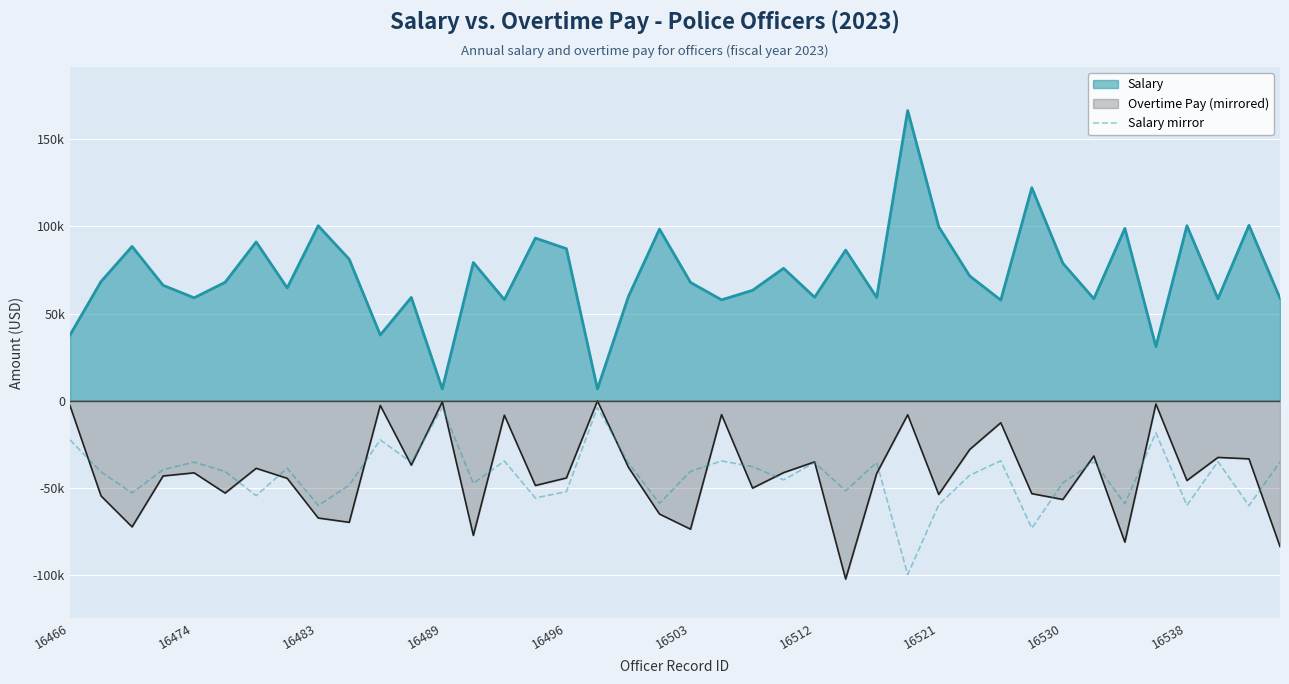

True or false: the data shows -30491.1 at 35.

False